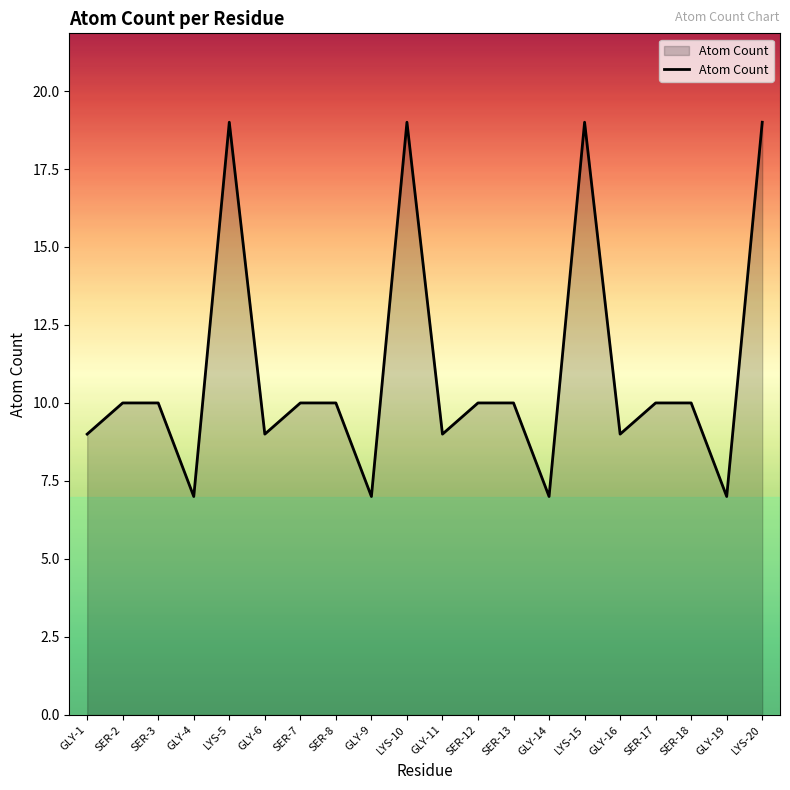

True or false: the data has more than 0 interior local peaks.

True